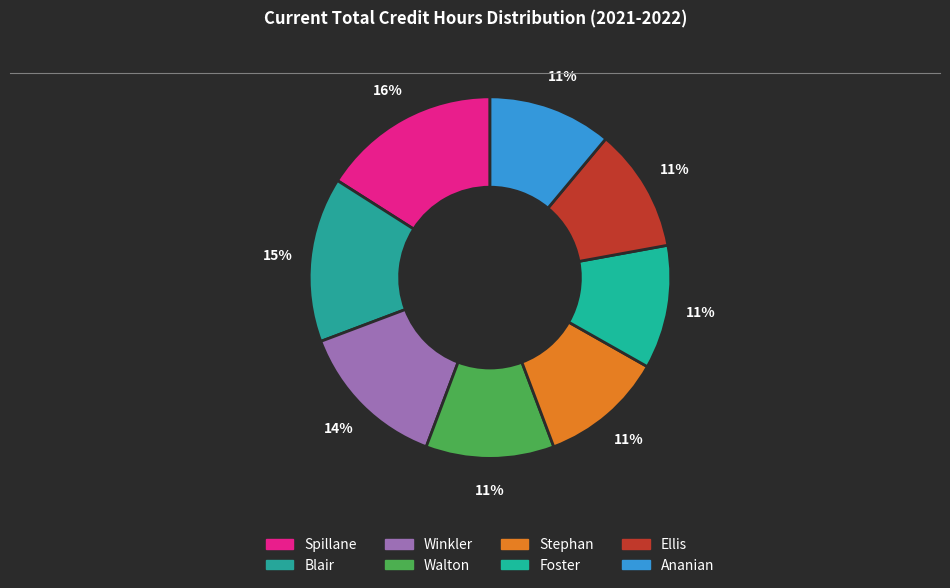

Does any single category account for the majority?

No